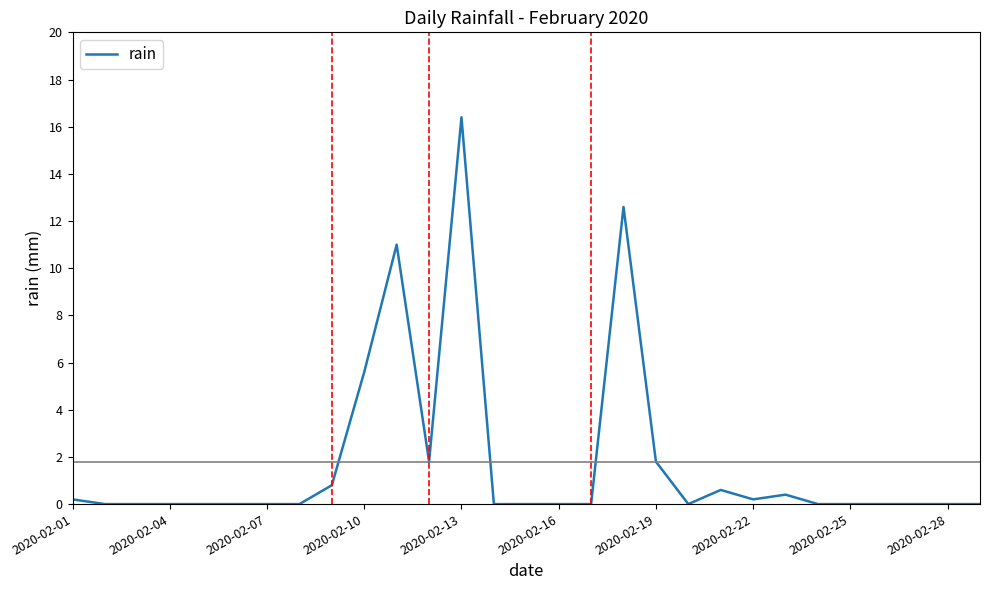

What is the maximum value shown in the chart?

16.4